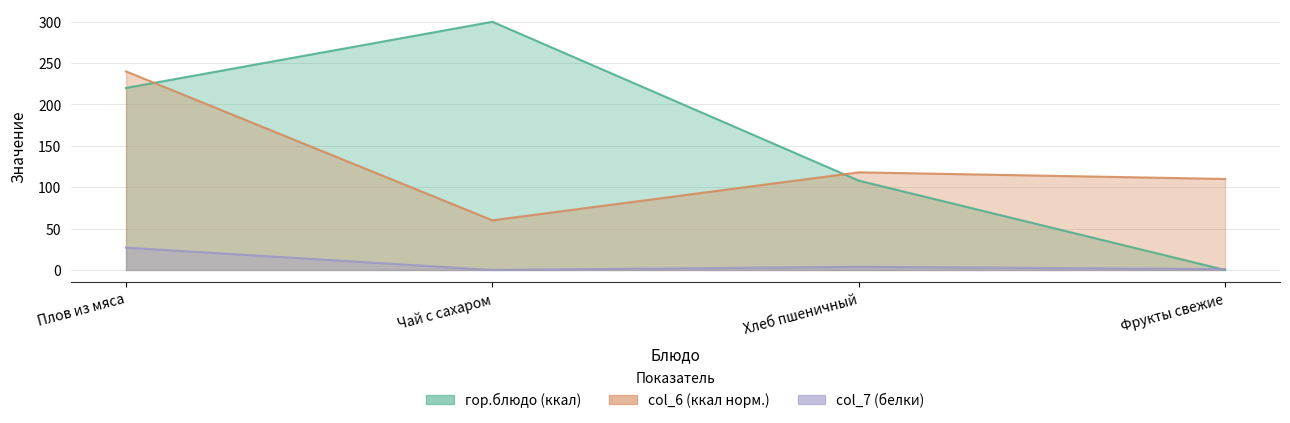

What is the total value across all series at Чай с сахаром?

360.0